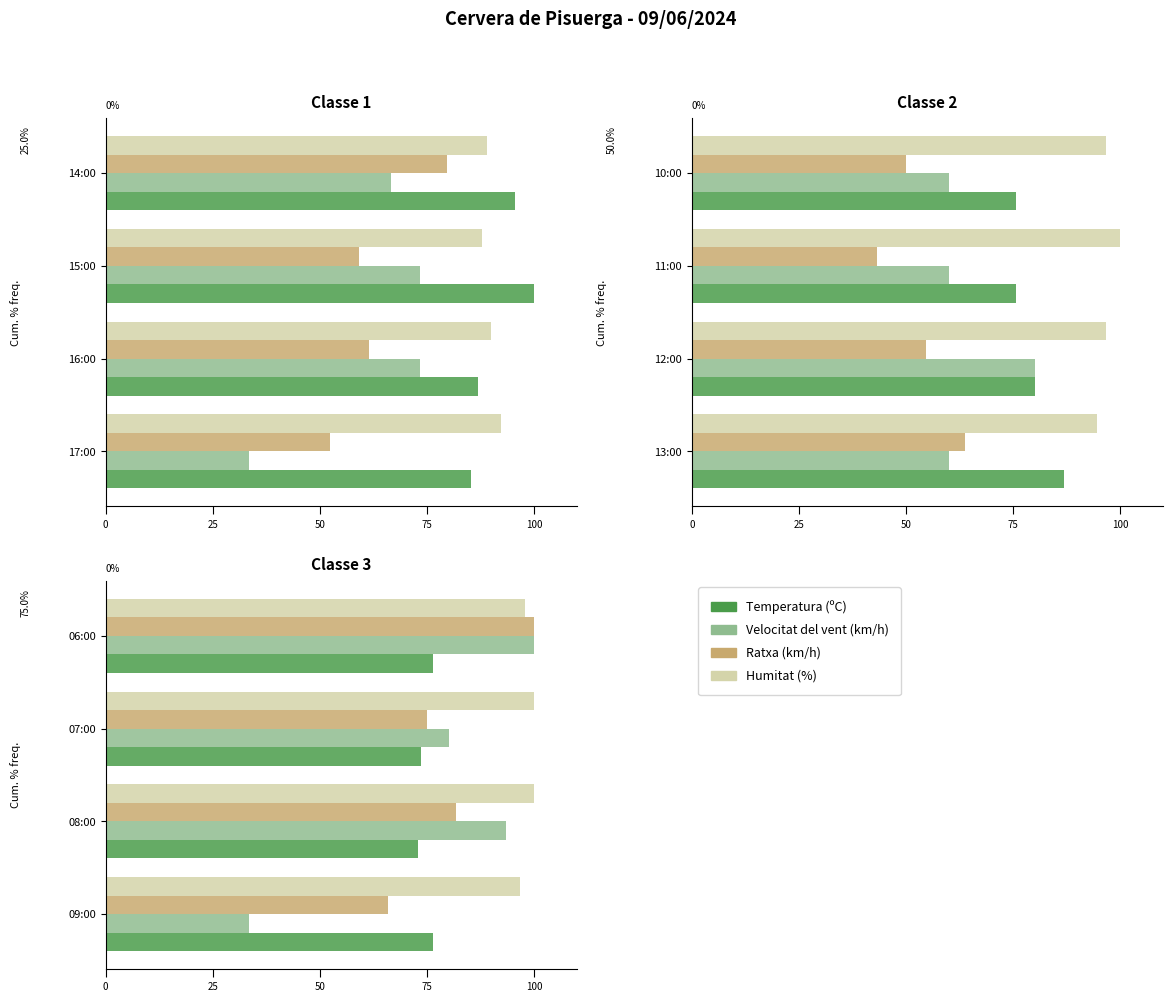

What is the greatest value displayed?

100.0